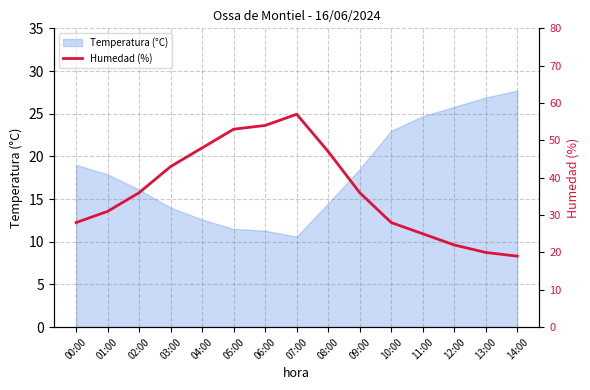

True or false: the data has more than 1 interior local peaks.

False